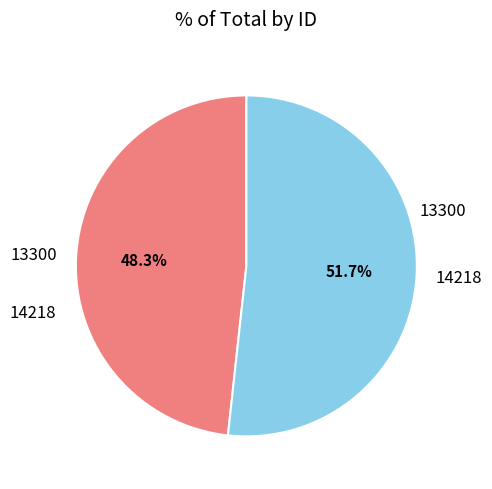

To the nearest percent, what is the difference between the 14218 and 13300 slice percentages?

3%